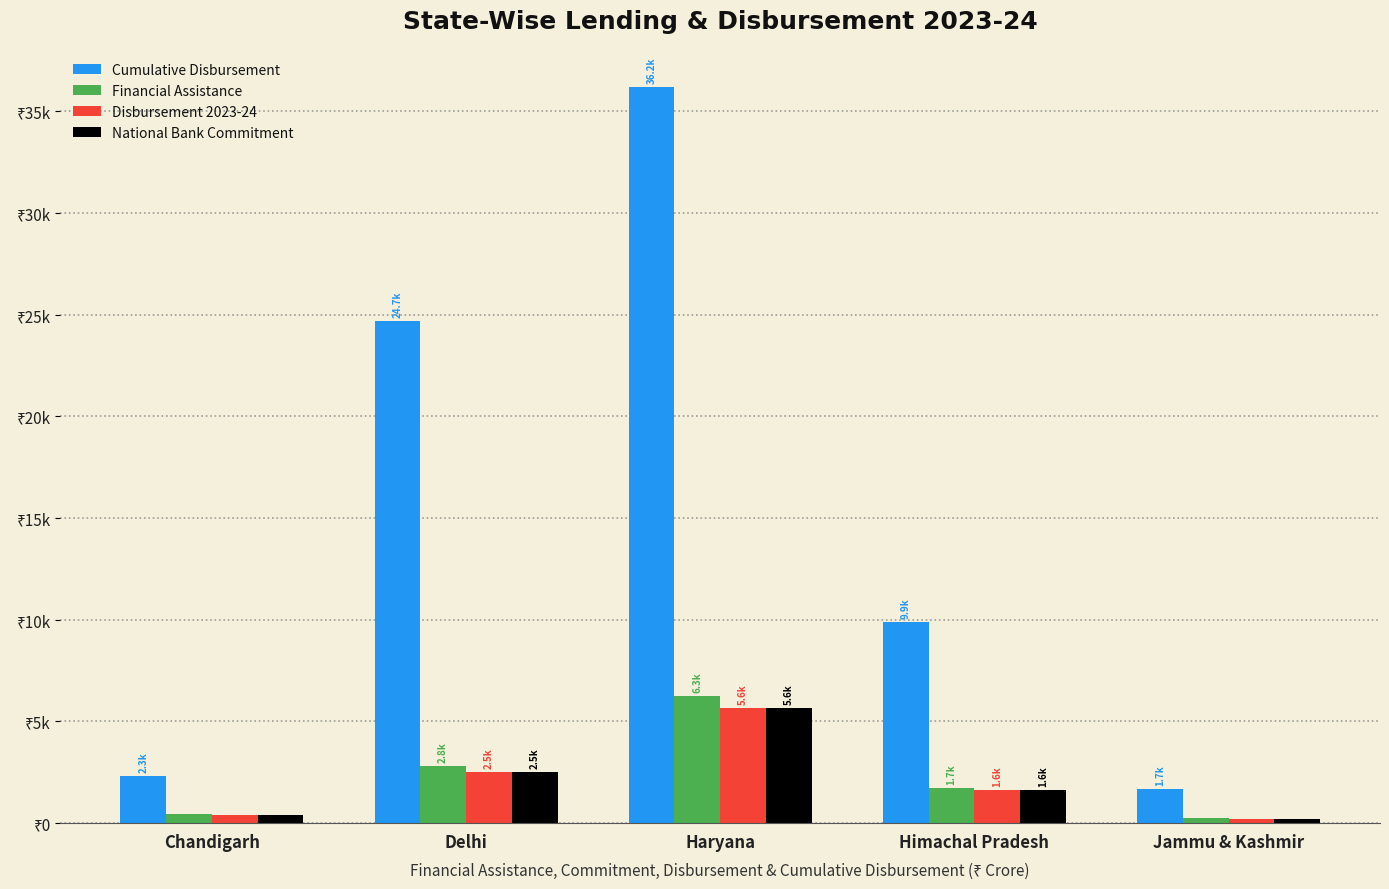

Reading left to right, what are all the values shown in this chart?

Cumulative Disbursement: Chandigarh=2297.6	Delhi=24667.2	Haryana=36189.0	Himachal Pradesh=9866.5	Jammu & Kashmir=1681.3
Financial Assistance: Chandigarh=445.4	Delhi=2789.6	Haryana=6271.5	Himachal Pradesh=1714.1	Jammu & Kashmir=248.7
Disbursement 2023-24: Chandigarh=400.8	Delhi=2510.6	Haryana=5644.3	Himachal Pradesh=1628.4	Jammu & Kashmir=223.8
National Bank Commitment: Chandigarh=400.8	Delhi=2510.6	Haryana=5644.3	Himachal Pradesh=1628.4	Jammu & Kashmir=223.8